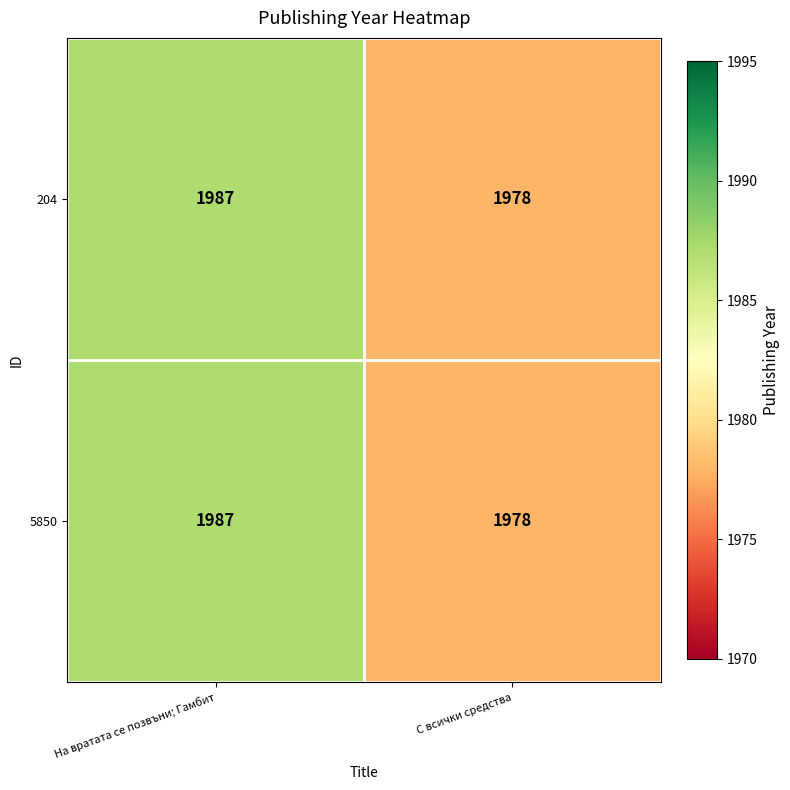

What is the sum of all 204 values?

3965